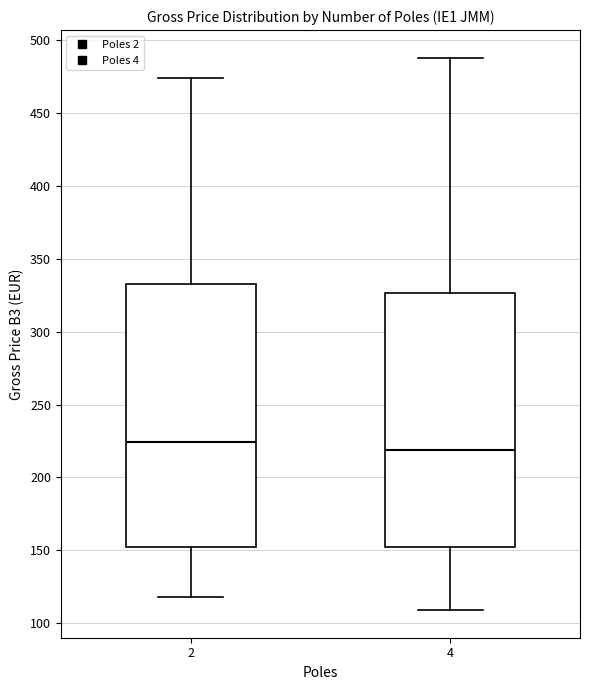

Which box is the tallest, from its lower edge to its upper edge?

2